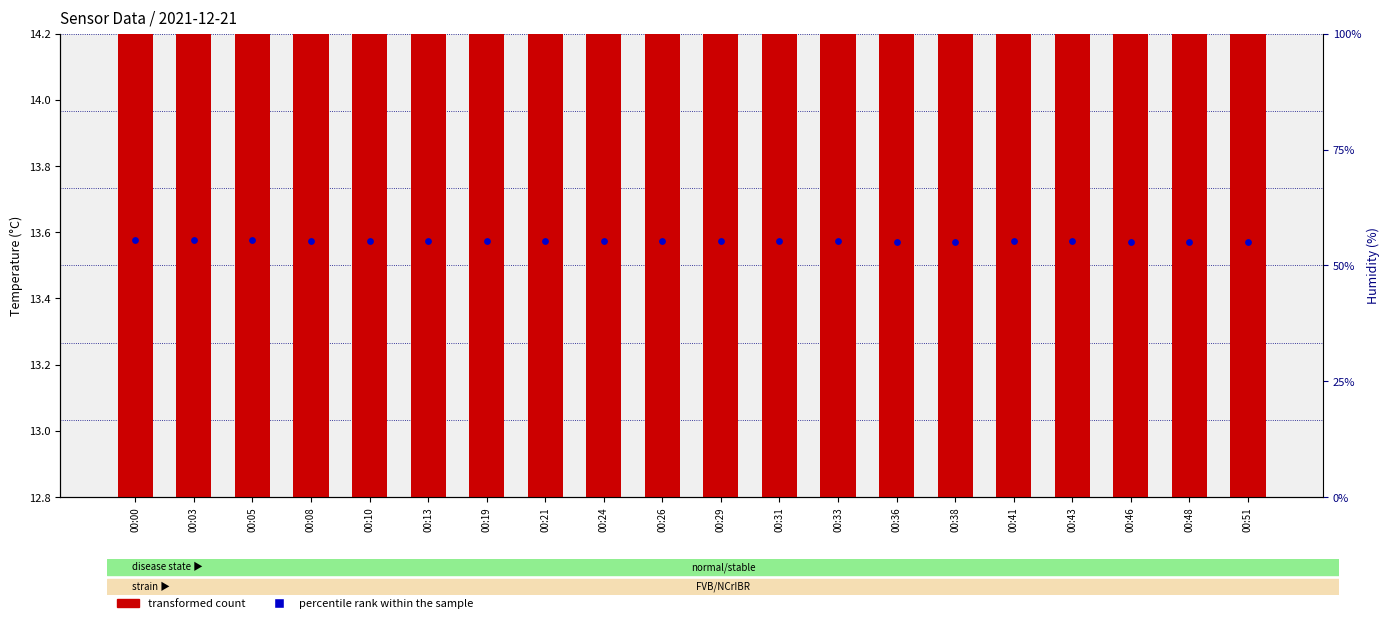

At how many categories does at least one series exceed 50?

20